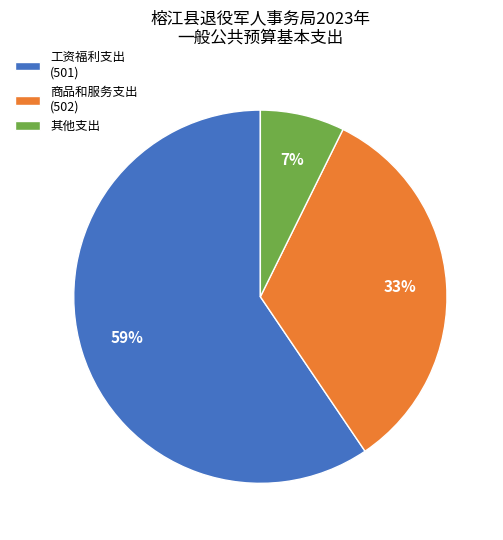

Which slice is the largest?

工资福利支出 (501)